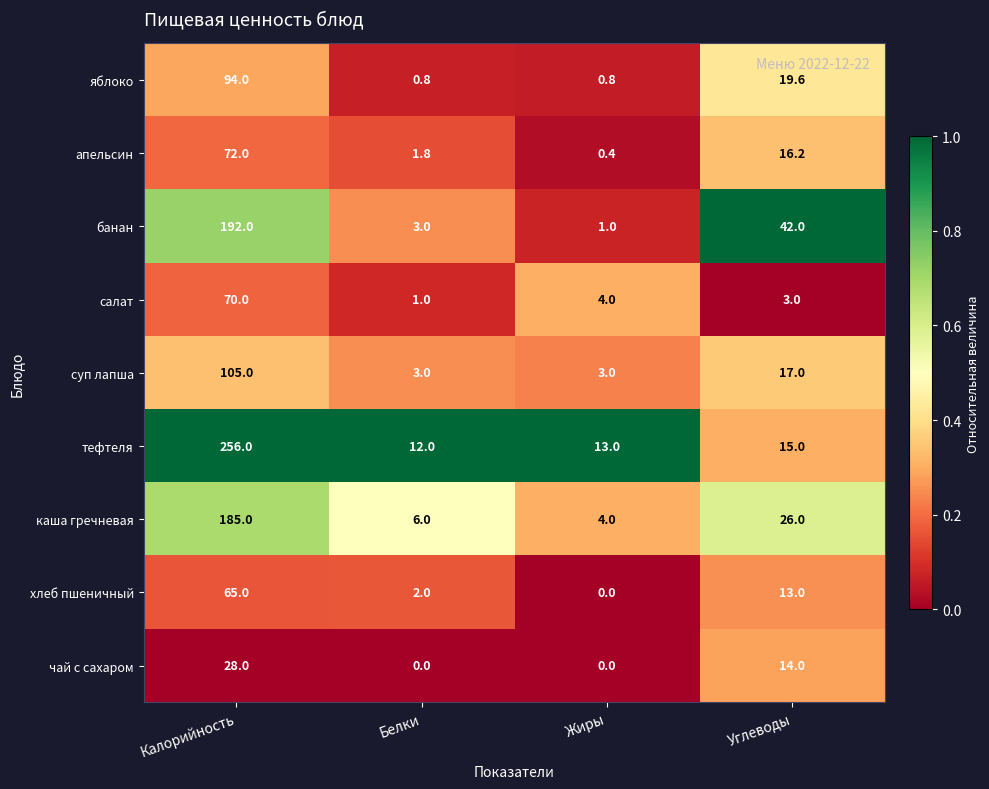

Which series changed the most between Калорийность and Жиры?

тефтеля